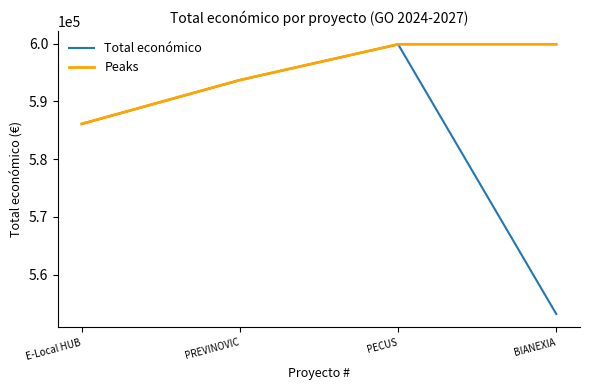

The value of Peaks at BIANEXIA is 862022. True or false?

False